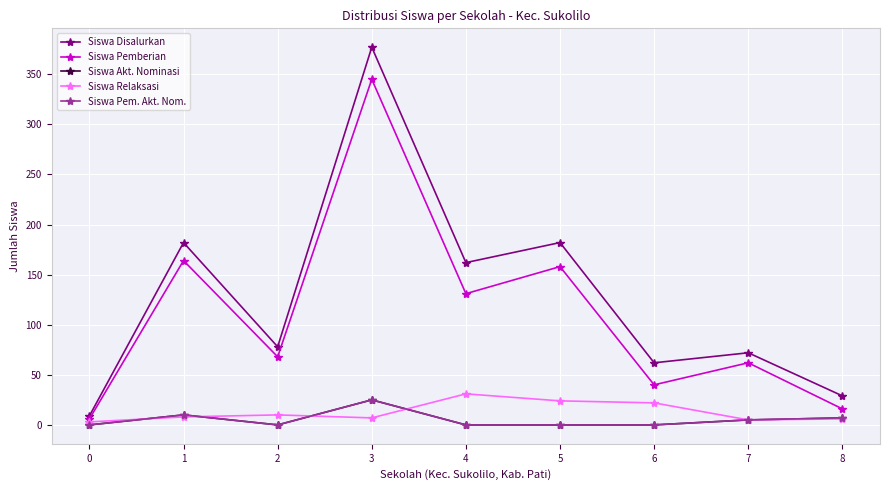

What is the difference between the second highest and minimum values in the Siswa Relaksasi series?

21